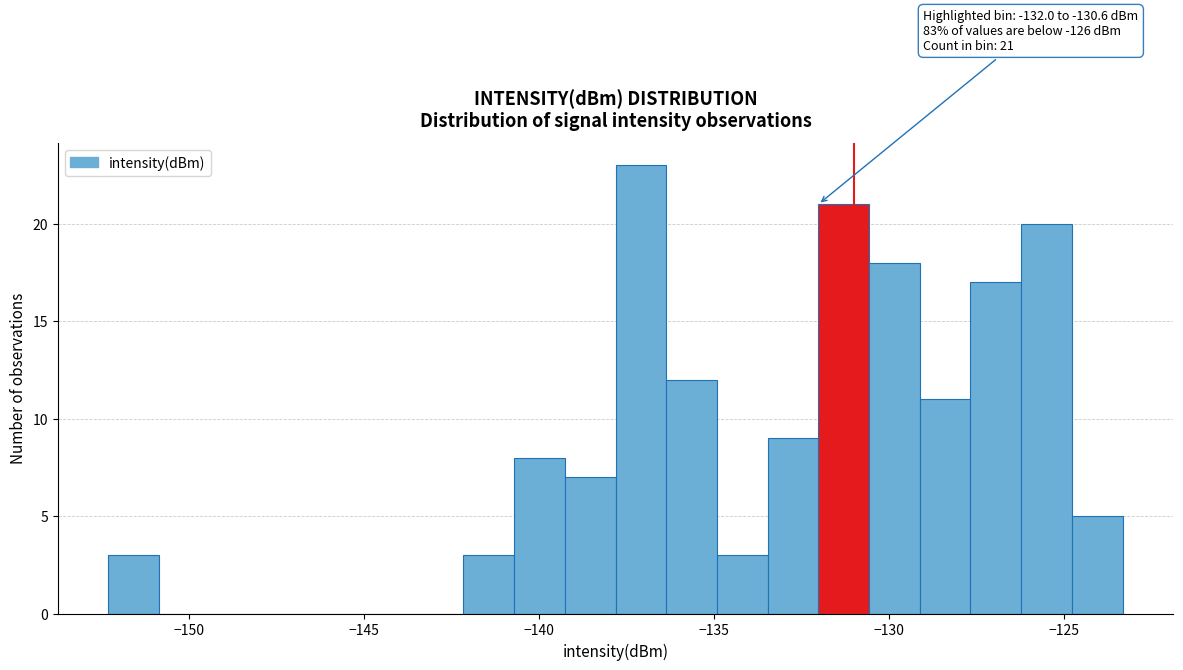

Around what value on the x-axis is the tallest bar? Give the approximate position of its centre, as read against the axis.

-137.0